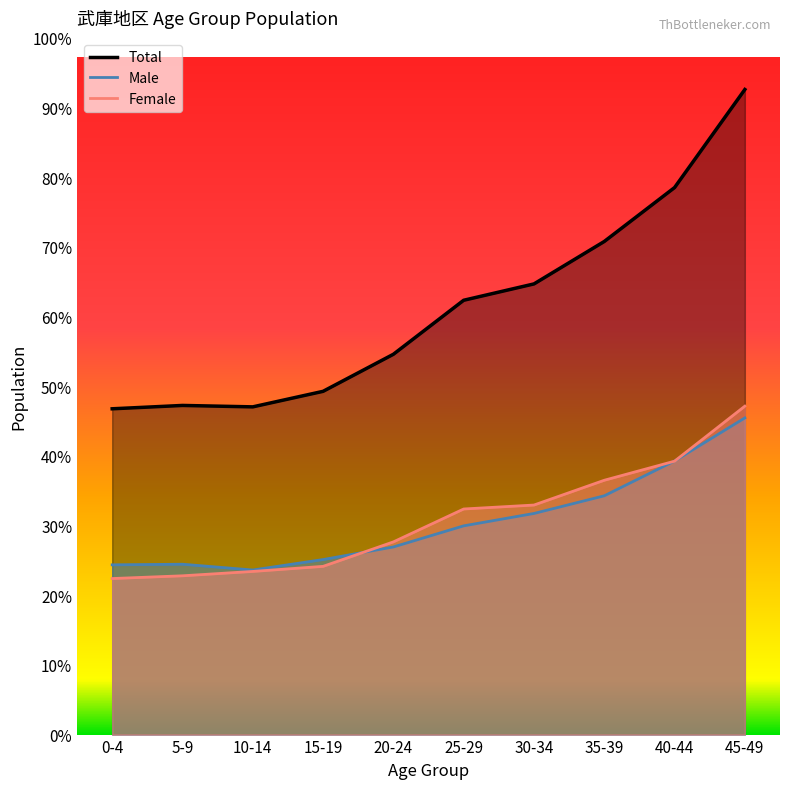

What is the difference between the second highest and second lowest values in the Male series?

1023